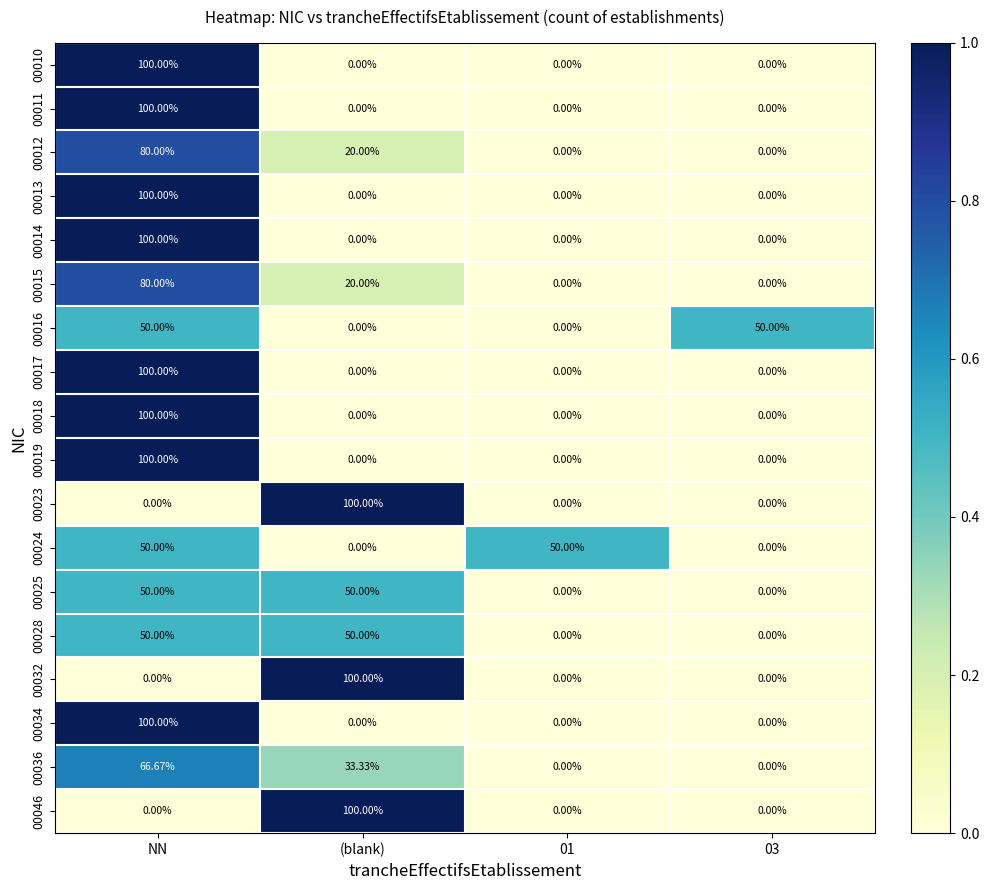

Is the value of 00015 at (blank) greater than the value of 00013 at 03?

Yes